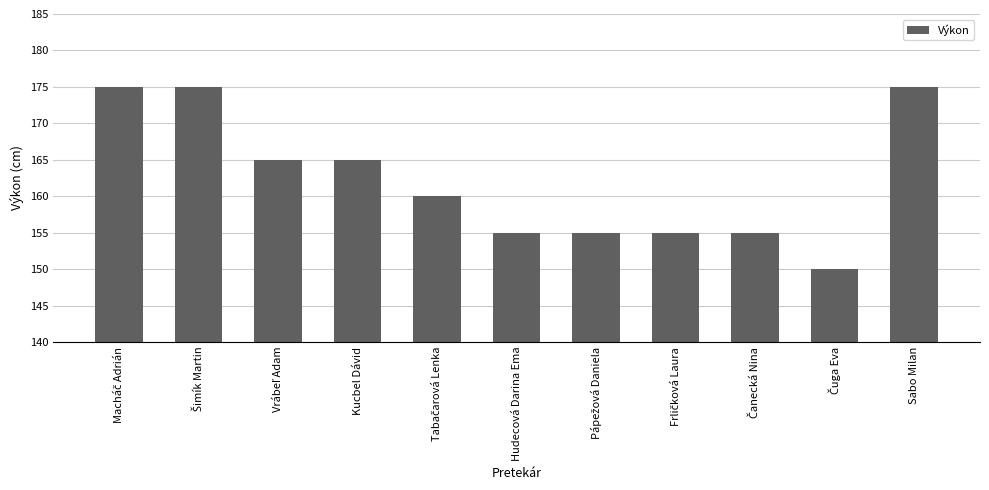

What is the average value?

162